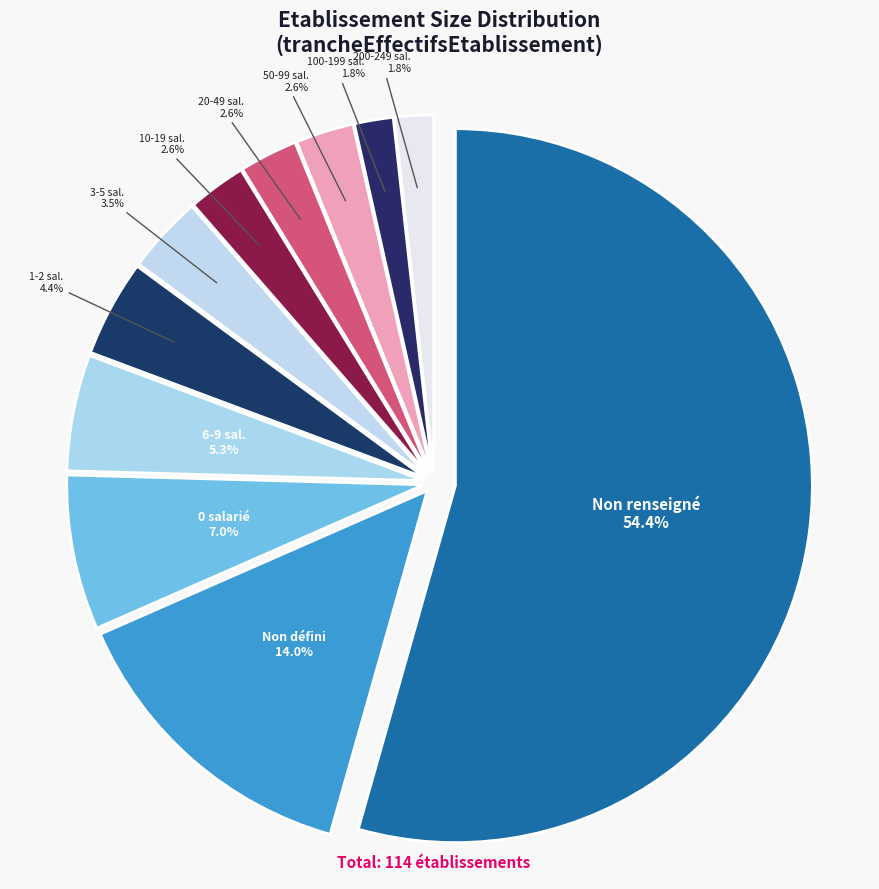

How many slices are in this pie chart?

11